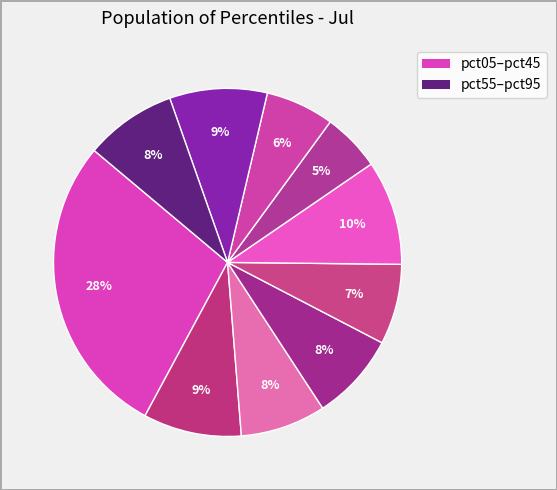

Is there a majority slice in this chart?

No